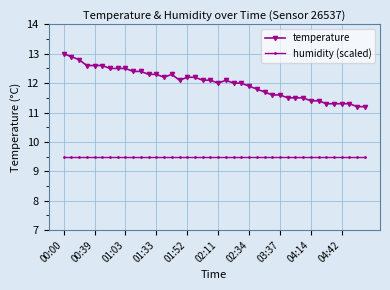

List the series in order of their overall mean, highest first.

temperature, humidity (scaled)